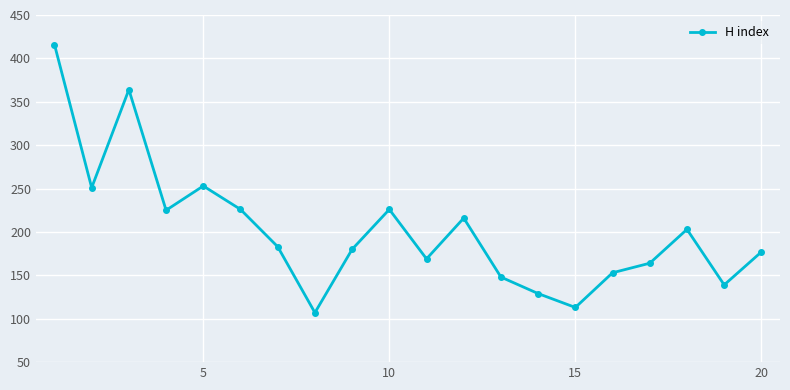

What is the value of the 15th point from the left?

113